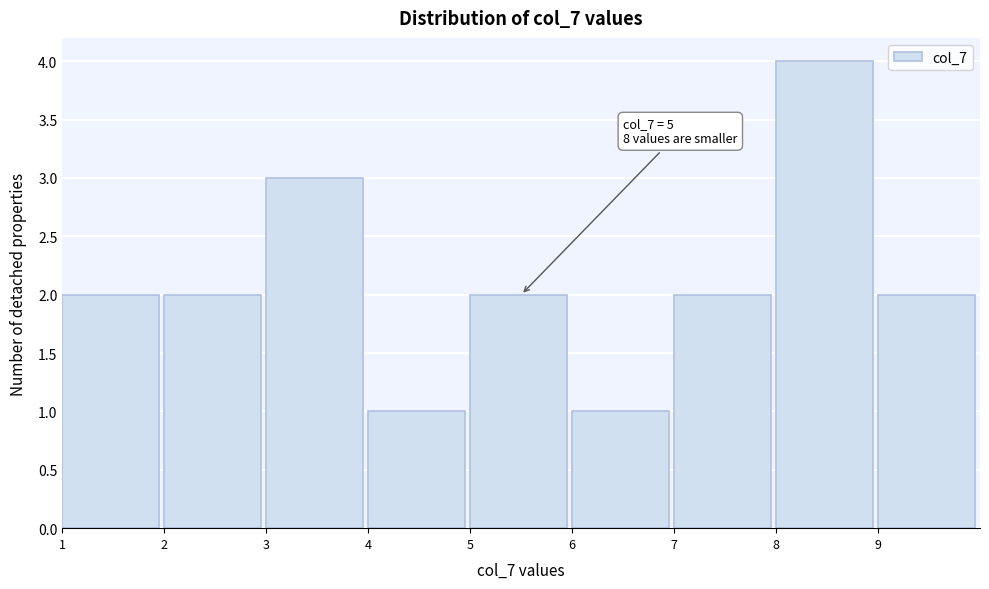

Over which range of the x-axis is the bar tallest?

8 to 9